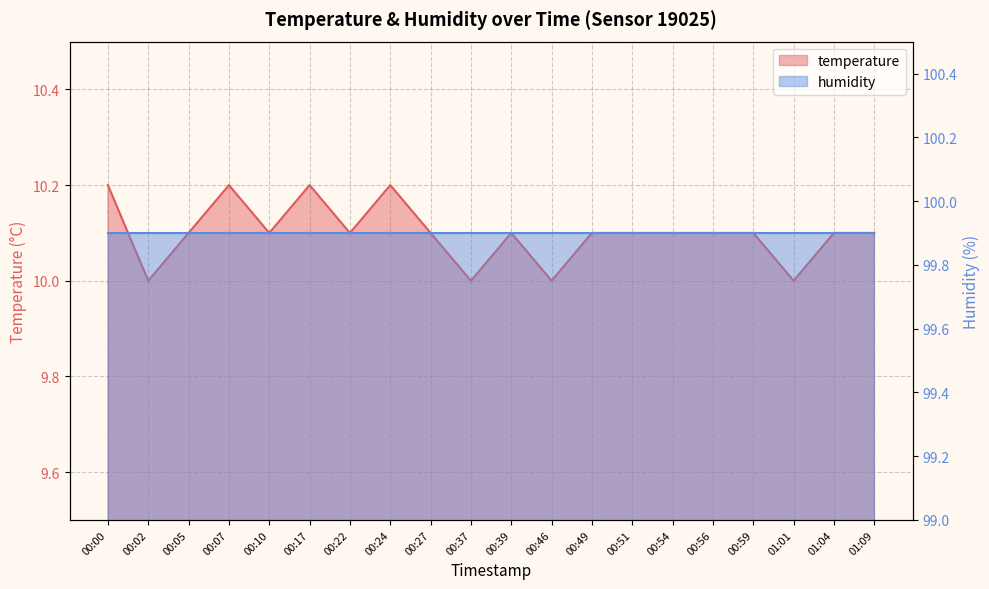

What is the label of the 20th point from the left?

01:09